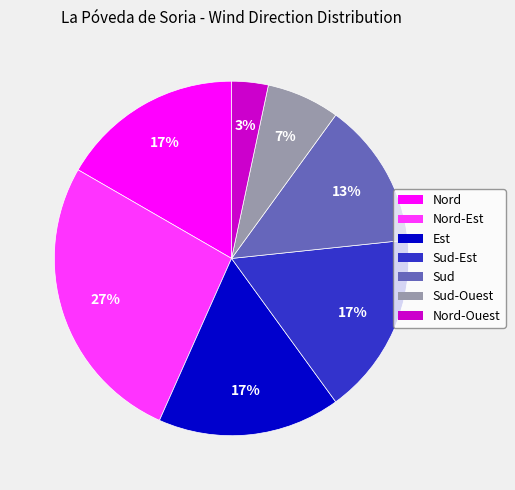

Is the sum of Sud-Ouest and Nord-Ouest greater than half?

No